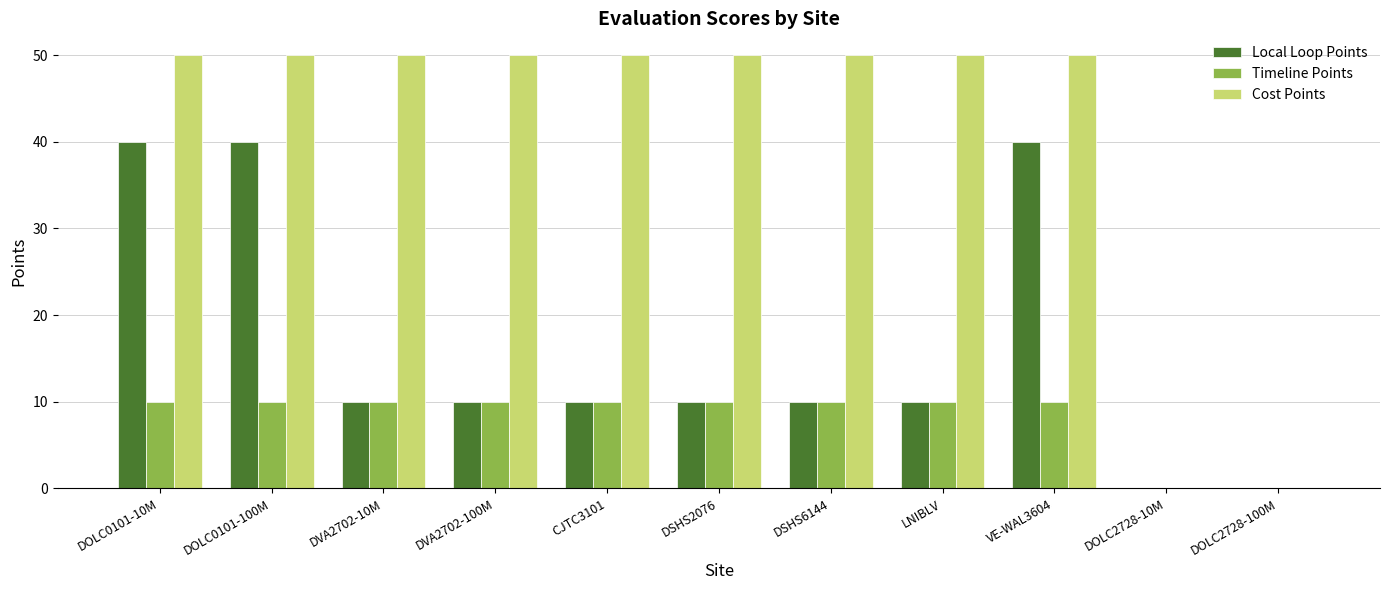

The value of Local Loop Points at DSHS2076 is 13. True or false?

False